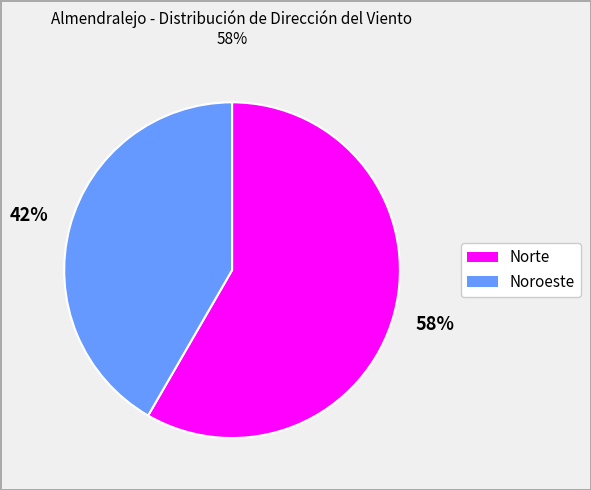

Is there a majority slice in this chart?

Yes